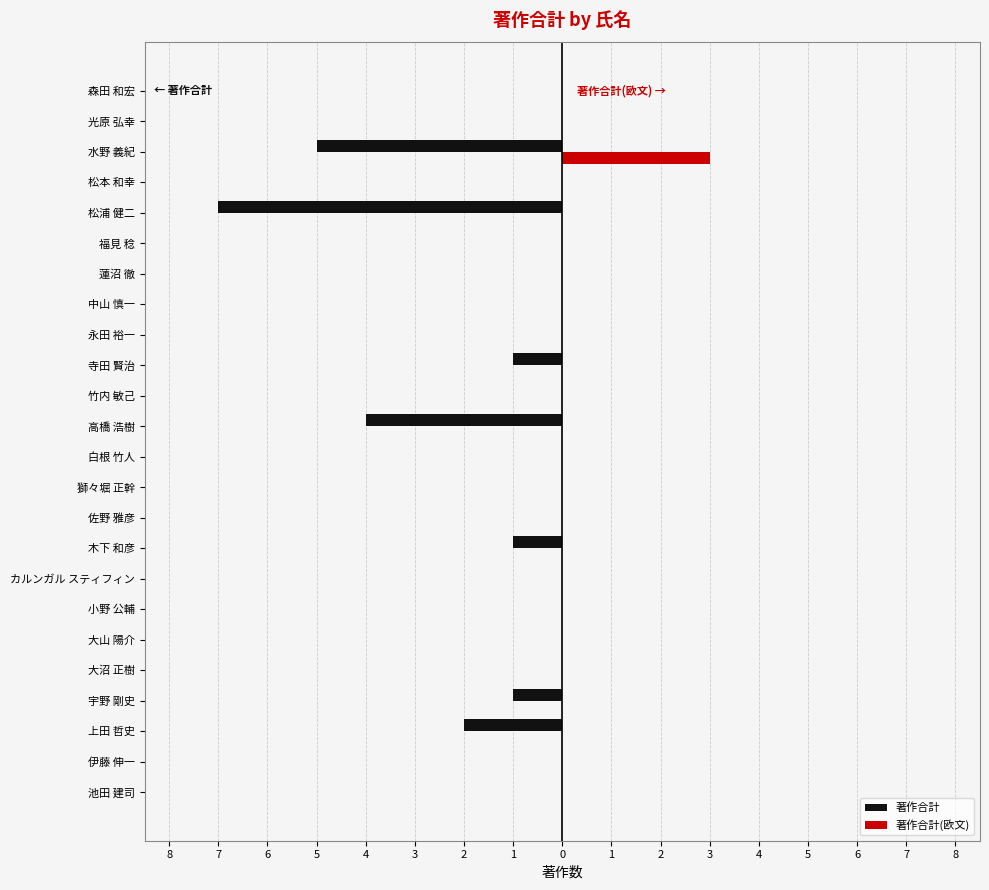

Which series has the widest spread of values?

著作合計